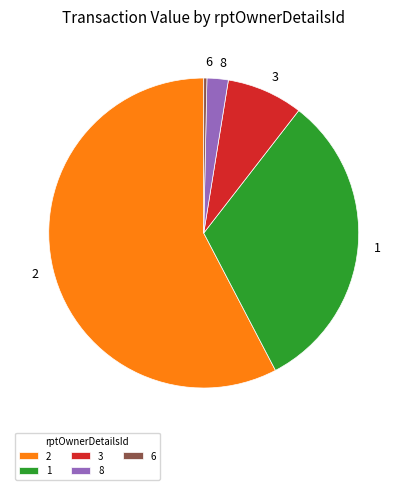

True or false: 6 accounts for 0% of the total.

True